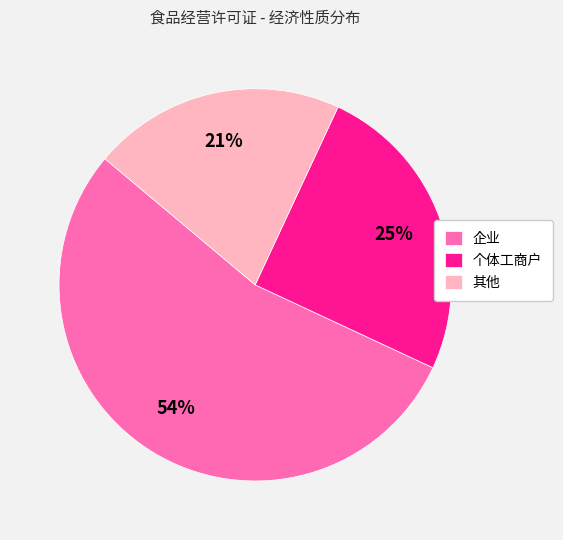

True or false: 企业 accounts for 59% of the total.

False